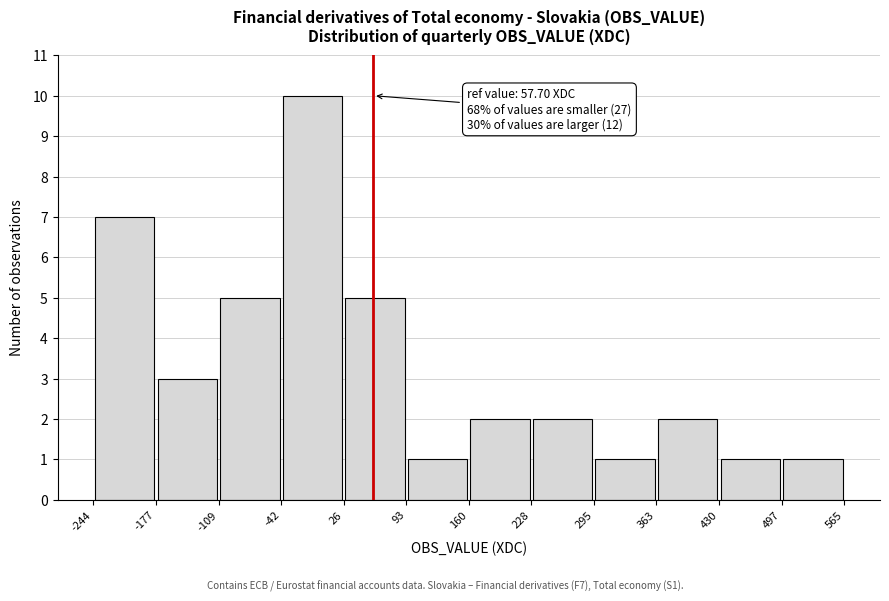

Over which range of the x-axis is the bar tallest?

-42 to 26